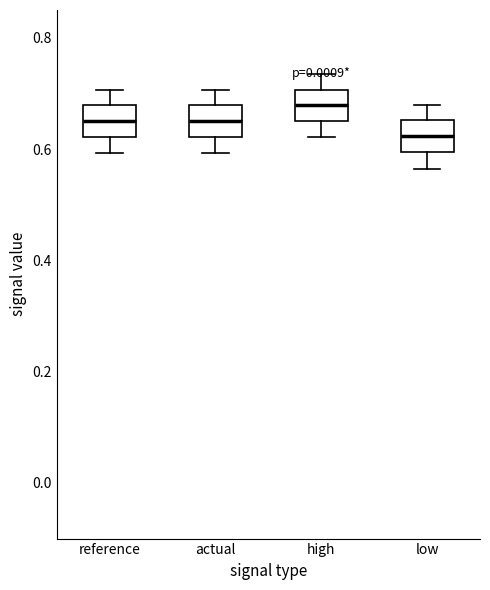

Where does the upper whisker of the box for reference end on the y-axis? The values are not printed on the chart, so give them approximately, as read against the axis.

0.70